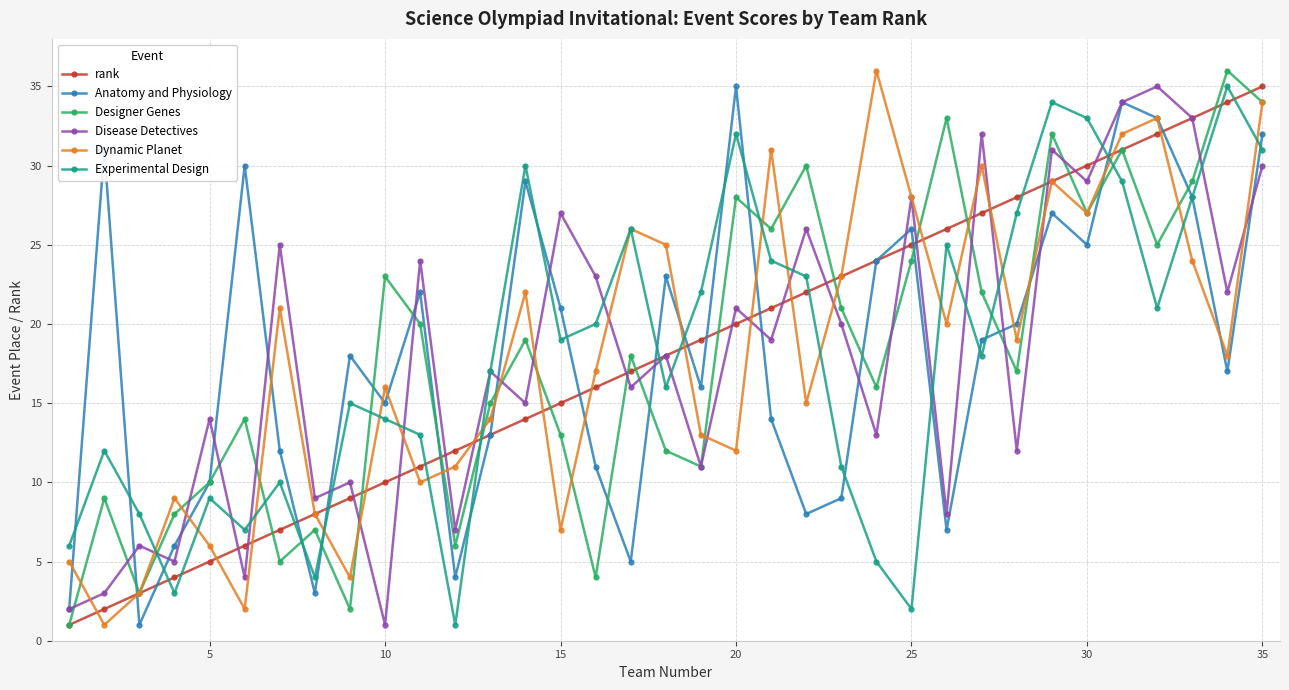

What is the maximum value for Disease Detectives?

35